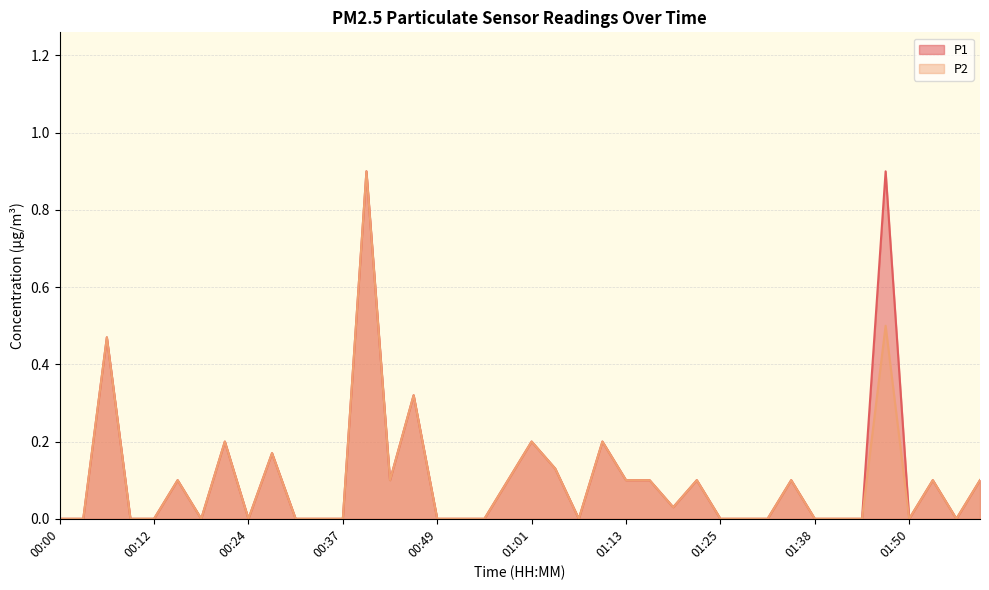

Which series has the largest range (max minus min)?

P1